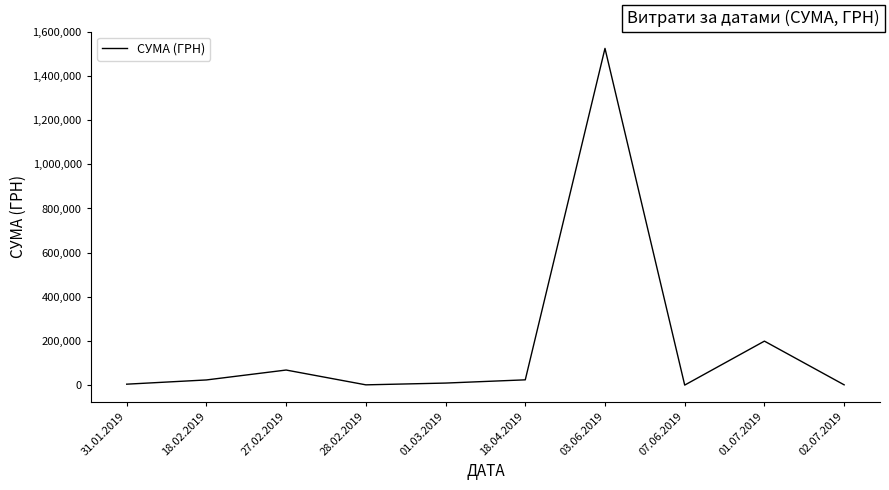

What is the maximum value shown in the chart?

1525075.5